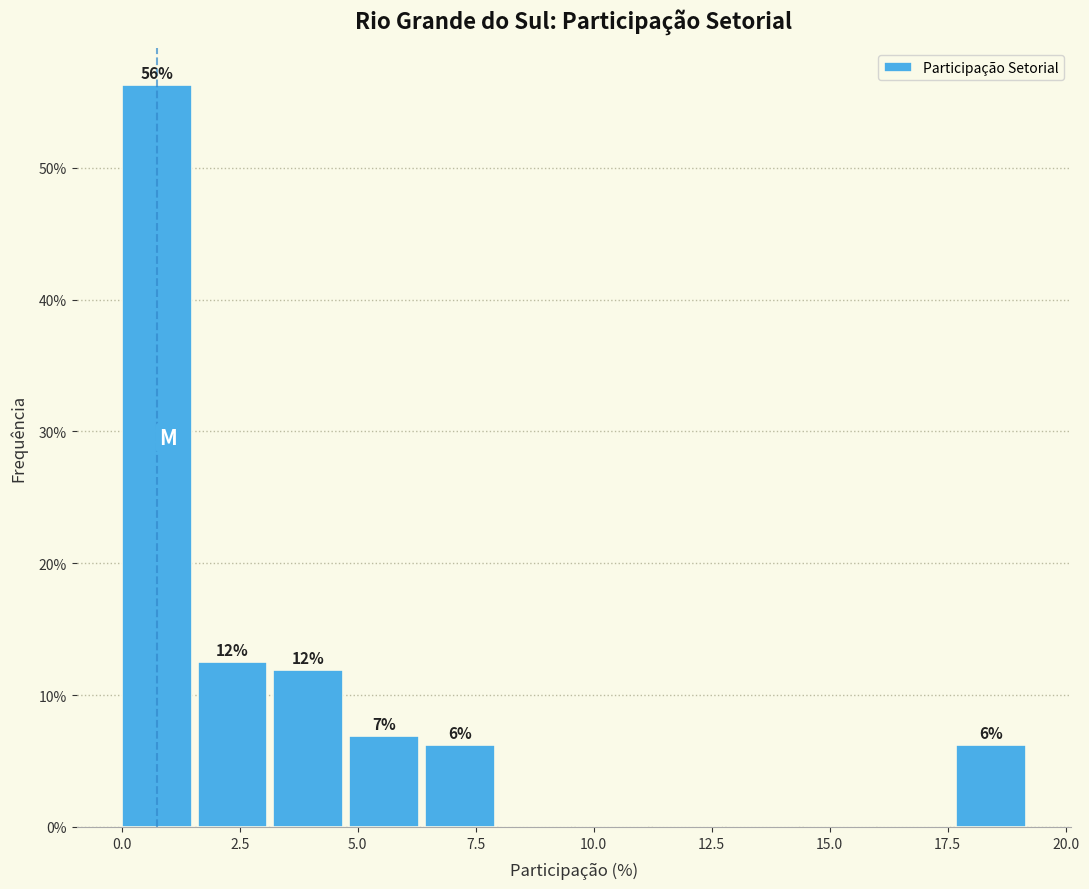

Read against the x-axis, roughly where is the centre of the tallest bar?

0.5